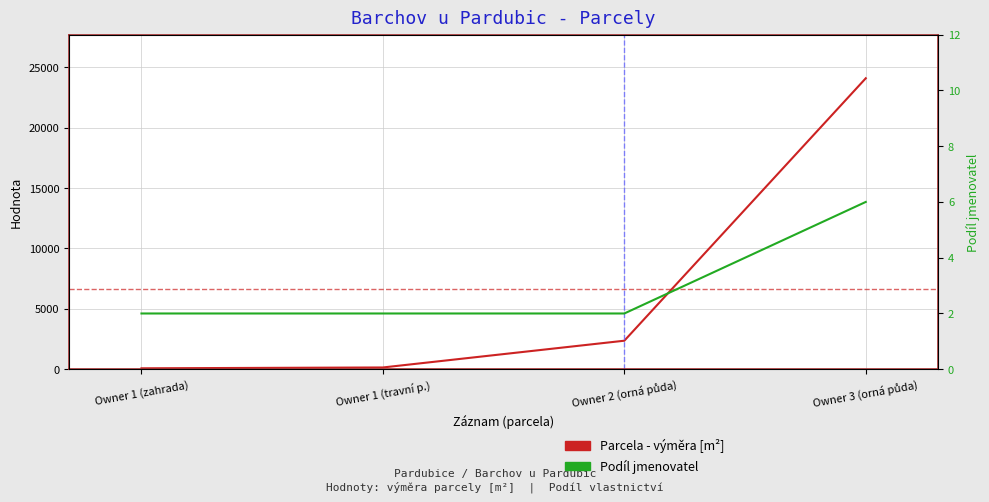

True or false: Podíl jmenovatel and Parcela - výměra [m²] cross at least once.

False